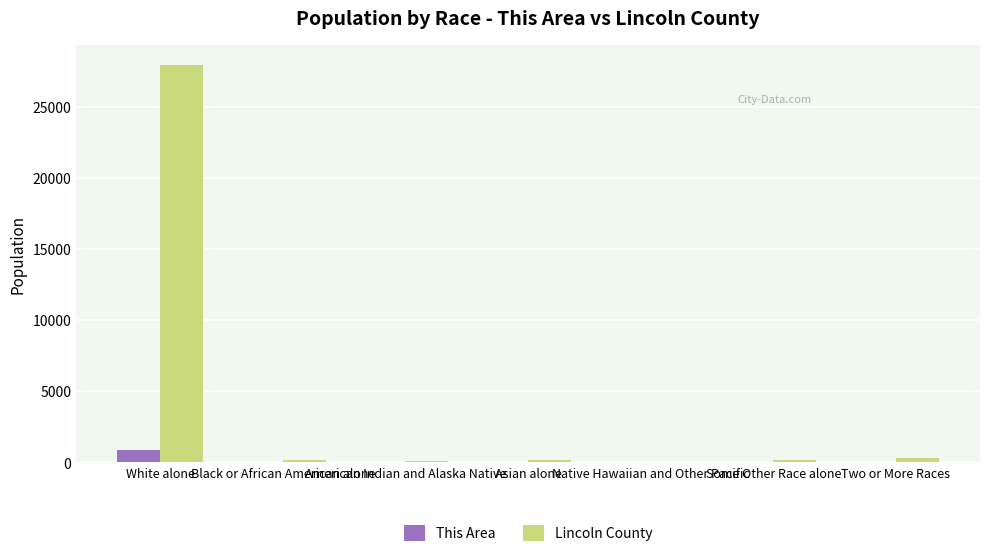

Which series has the largest total across all categories?

Lincoln County